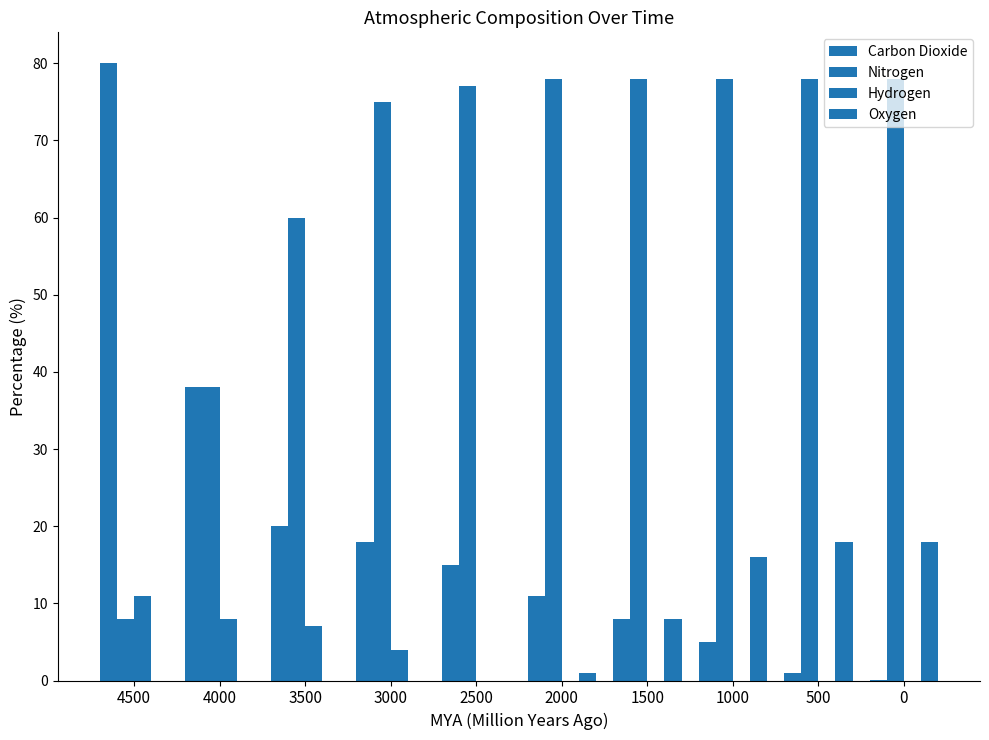

Is the value of Hydrogen at 1500 greater than the value of Oxygen at 4500?

No